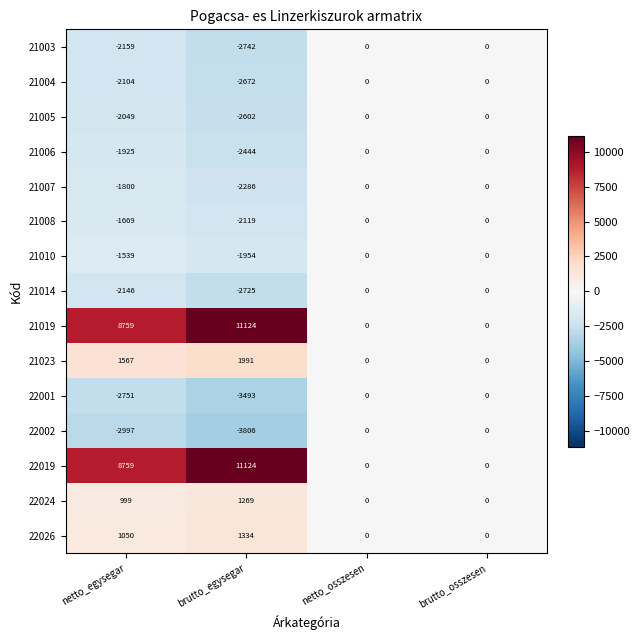

True or false: 22019 has a value of 0 at netto_osszesen.

True